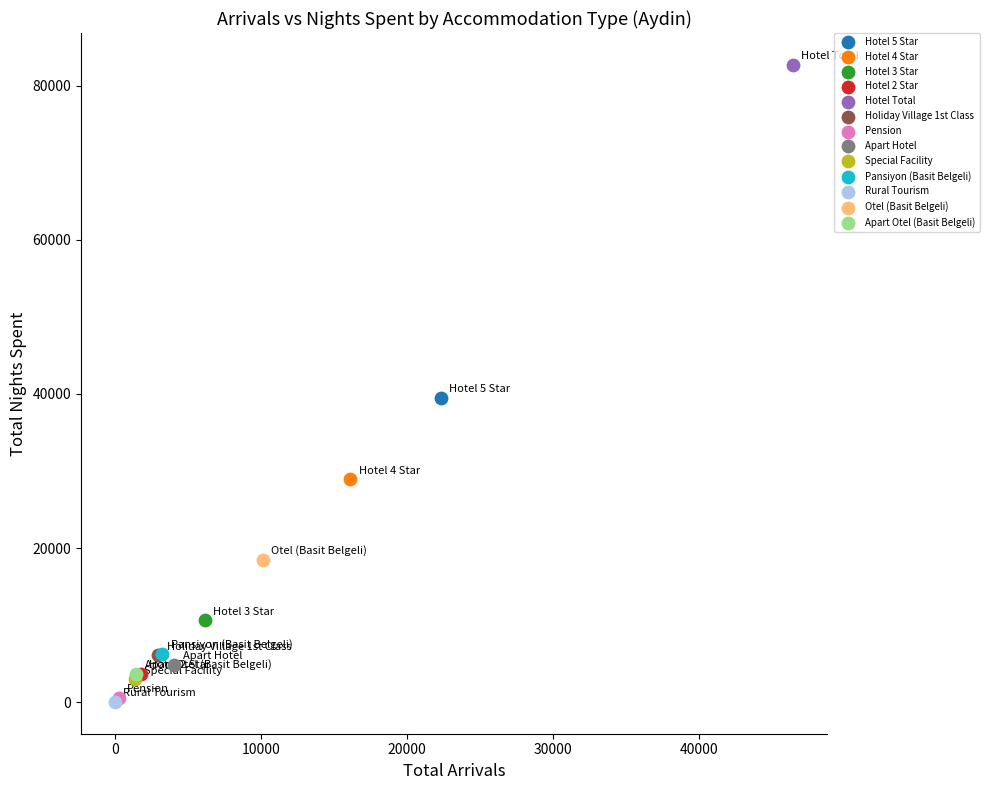

What are all the series names shown in the legend?

Hotel 5 Star, Hotel 4 Star, Hotel 3 Star, Hotel 2 Star, Hotel Total, Holiday Village 1st Class, Pension, Apart Hotel, Special Facility, Pansiyon (Basit Belgeli), Rural Tourism, Otel (Basit Belgeli), Apart Otel (Basit Belgeli)